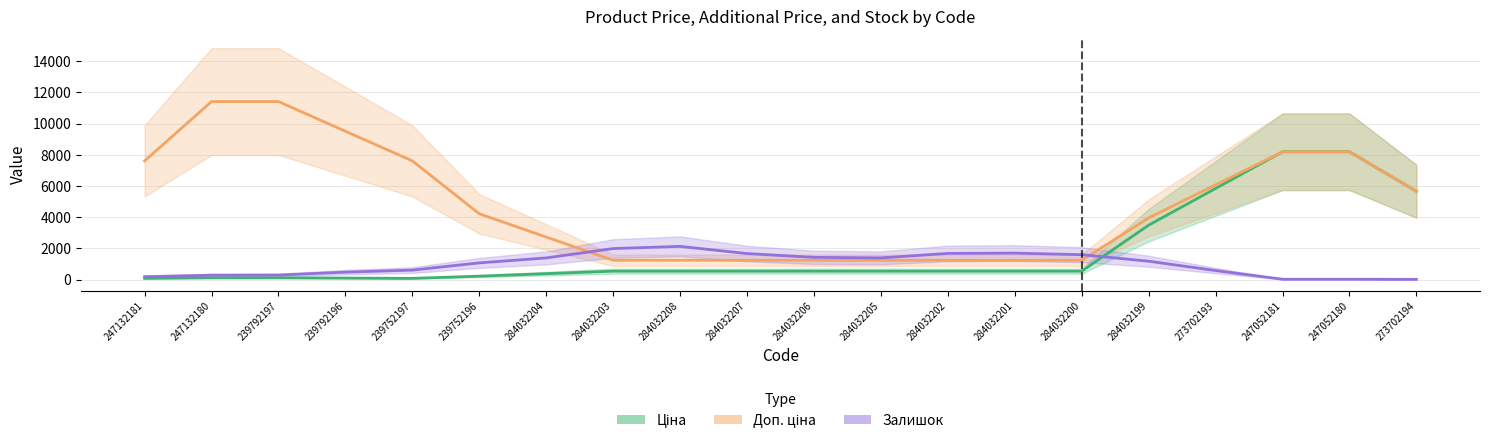

What is the label of the 19th point from the right?

247132180